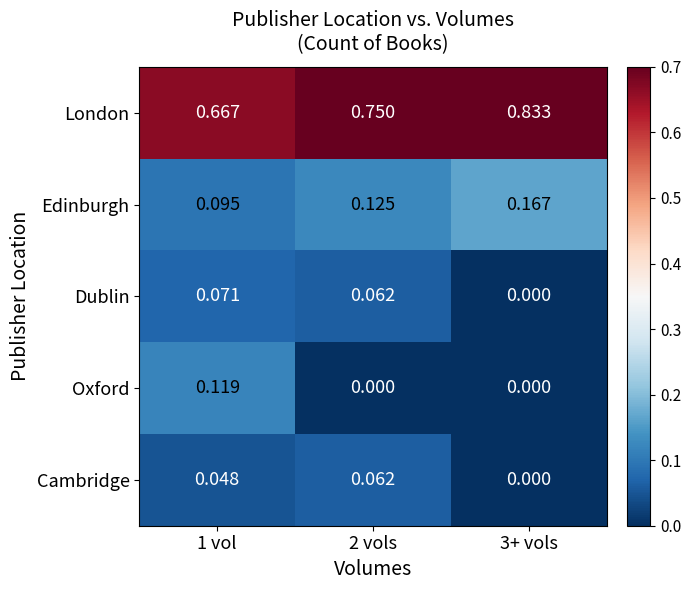

Count the number of categories in the chart.

3